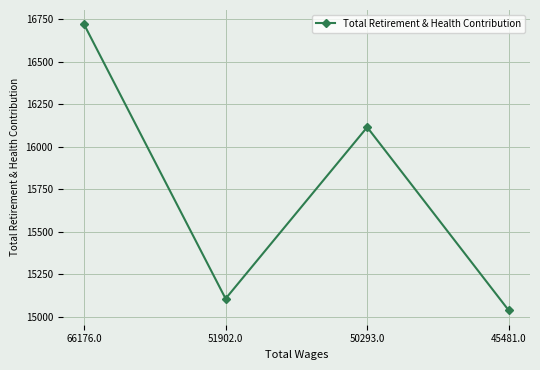

What is the average value?

15745